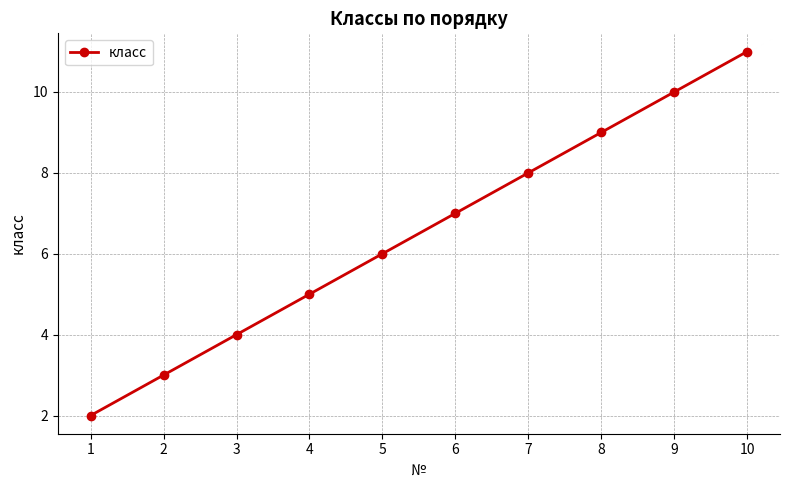

What is the minimum value shown in the chart?

2